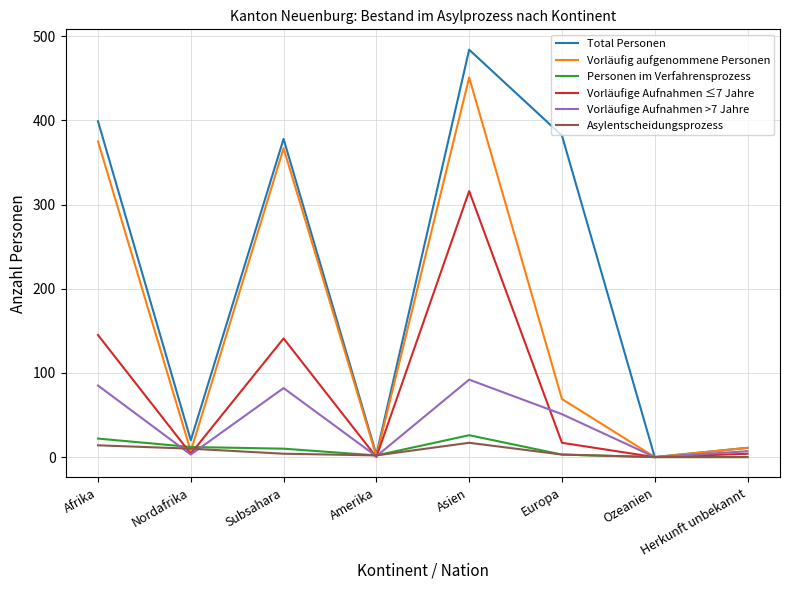

List the series in order of their peak value, highest first.

Total Personen, Vorläufig aufgenommene Personen, Vorläufige Aufnahmen ≤7 Jahre, Vorläufige Aufnahmen >7 Jahre, Personen im Verfahrensprozess, Asylentscheidungsprozess